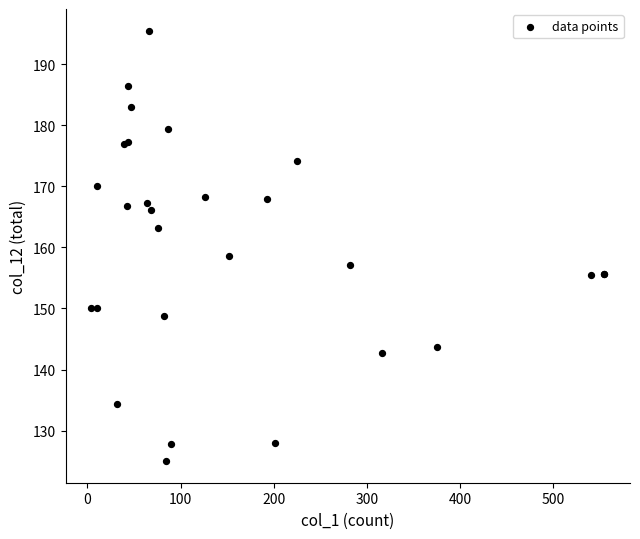

What Y value in the scatter plot is closest to 160?

158.6